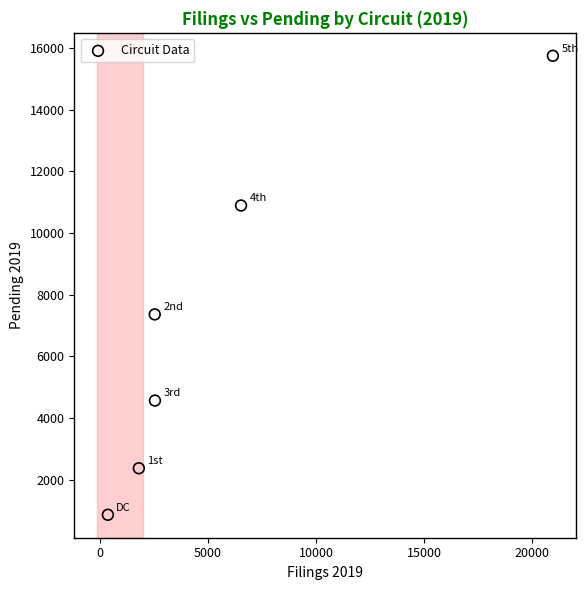

What Y value in the scatter plot is closest to 8303?

7359